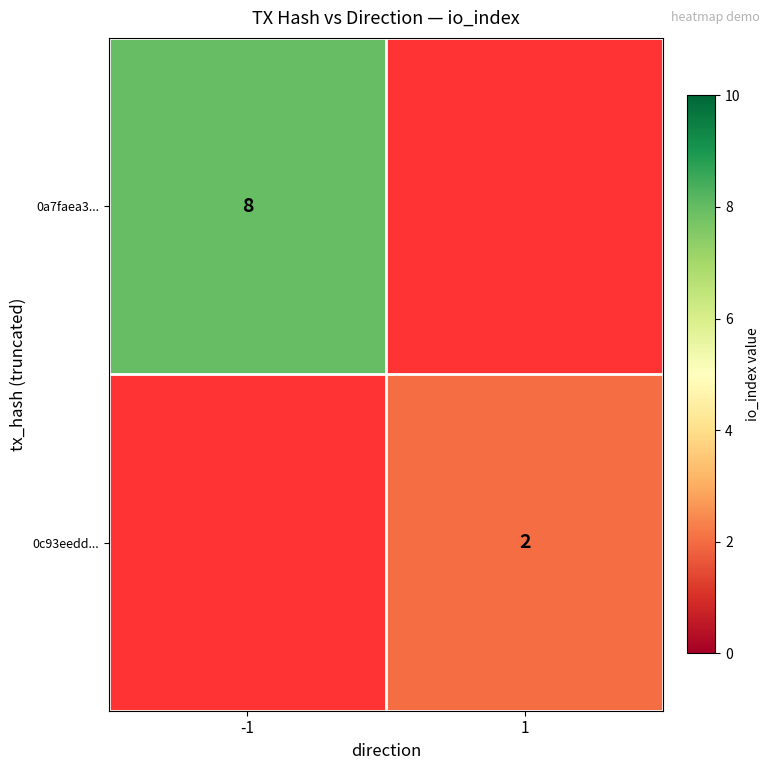

What is the smallest value displayed?

2.0